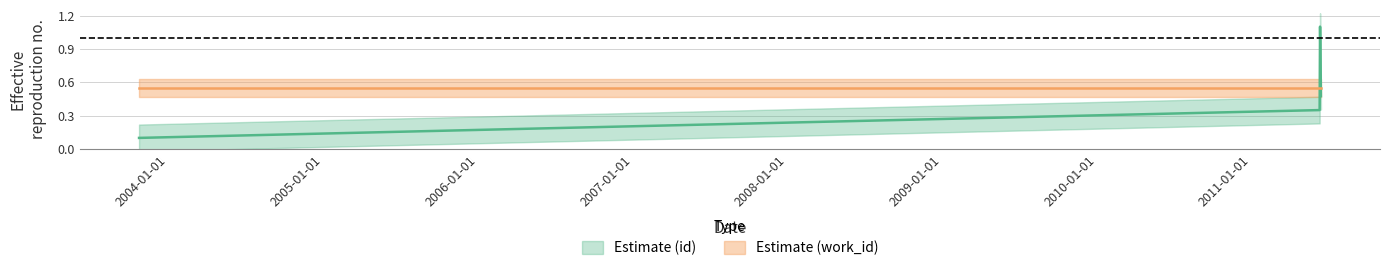

Does the chart have visible grid lines?

Yes